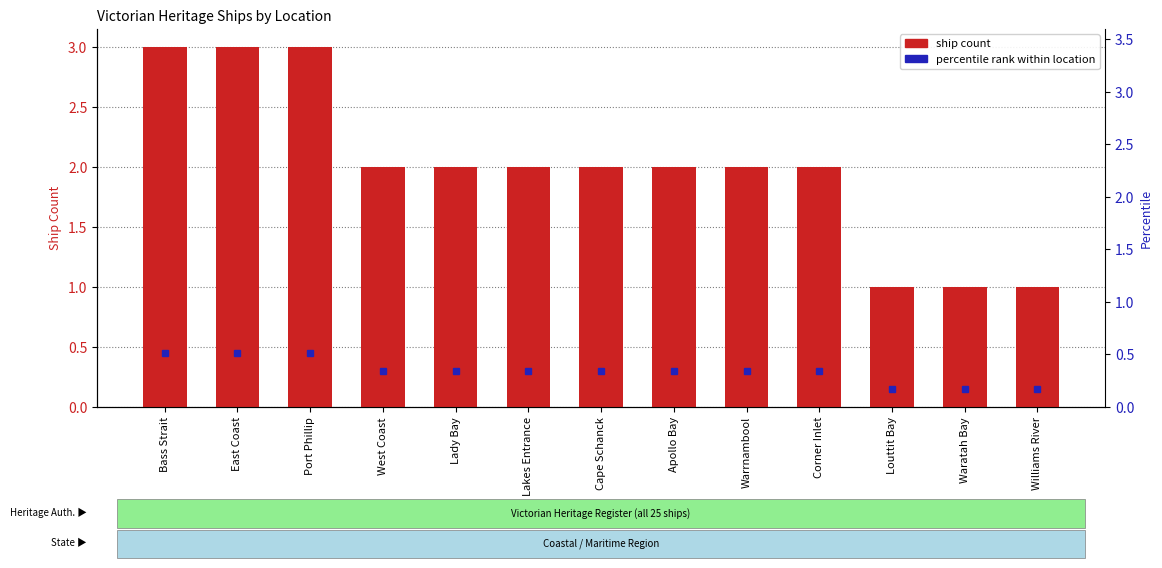

What is the ratio of the value at Waratah Bay to the value at West Coast?

0.5